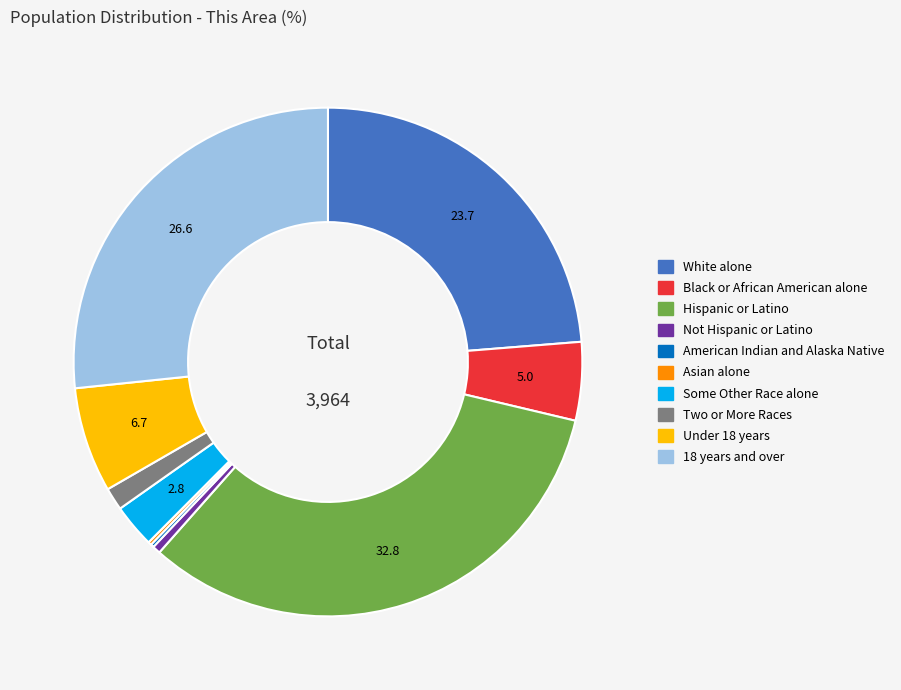

Is there any slice that represents more than half of the pie?

No